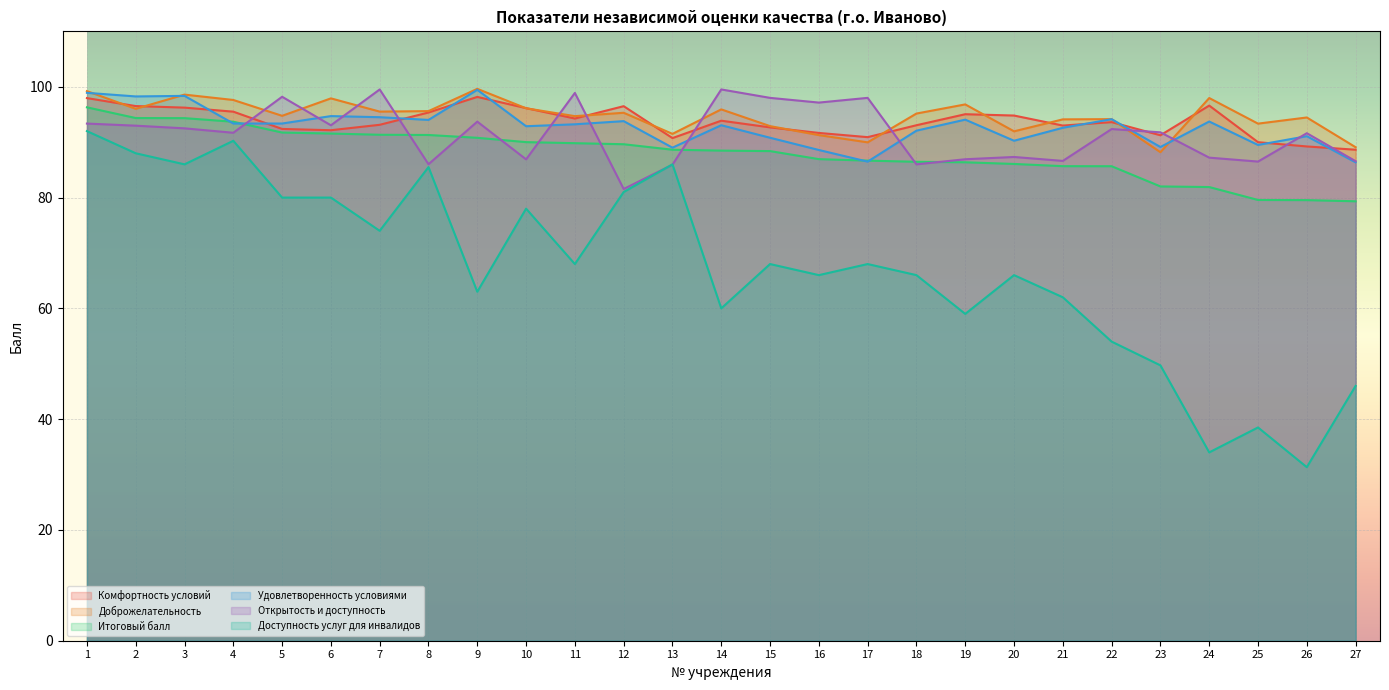

Reading left to right, what are all the values shown in this chart?

Комфортность условий: 98.0	96.5	96.2	95.5	92.4	92.2	93.1	95.4	98.2	96.2	94.3	96.5	90.7	93.9	92.7	91.7	90.9	93.1	95.0	94.8	93.0	93.6	91.2	96.6	90.0	89.2	88.6
Доброжелательность: 99.2	96.0	98.6	97.6	94.8	97.9	95.5	95.6	99.6	96.1	94.7	95.3	91.5	95.9	92.9	91.3	90.0	95.2	96.8	92.0	94.1	94.2	88.2	98.0	93.3	94.5	89.1
Итоговый балл: 96.3	94.4	94.3	93.7	91.7	91.6	91.3	91.3	90.8	90.0	89.8	89.6	88.6	88.5	88.4	86.9	86.7	86.5	86.4	86.1	85.7	85.7	82.0	81.9	79.6	79.5	79.3
Удовлетворенность условиями: 98.9	98.3	98.4	93.4	93.4	94.7	94.5	94.0	99.5	92.9	93.2	93.8	89.0	93.1	90.8	88.6	86.5	92.1	94.1	90.3	92.6	94.2	89.1	93.7	89.5	91.1	86.4
Открытость и доступность: 93.4	93.0	92.5	91.7	98.2	93.0	99.5	86.0	93.7	86.9	98.9	81.5	85.9	99.5	98.0	97.2	98.0	86.0	86.9	87.3	86.6	92.4	91.8	87.2	86.5	91.6	86.6
Доступность услуг для инвалидов: 92.0	88.0	86.0	90.2	80.0	80.0	74.0	85.5	63.0	78.0	68.0	81.0	86.0	60.0	68.0	66.0	68.0	66.0	59.0	66.0	62.0	54.0	49.7	34.0	38.5	31.3	46.0